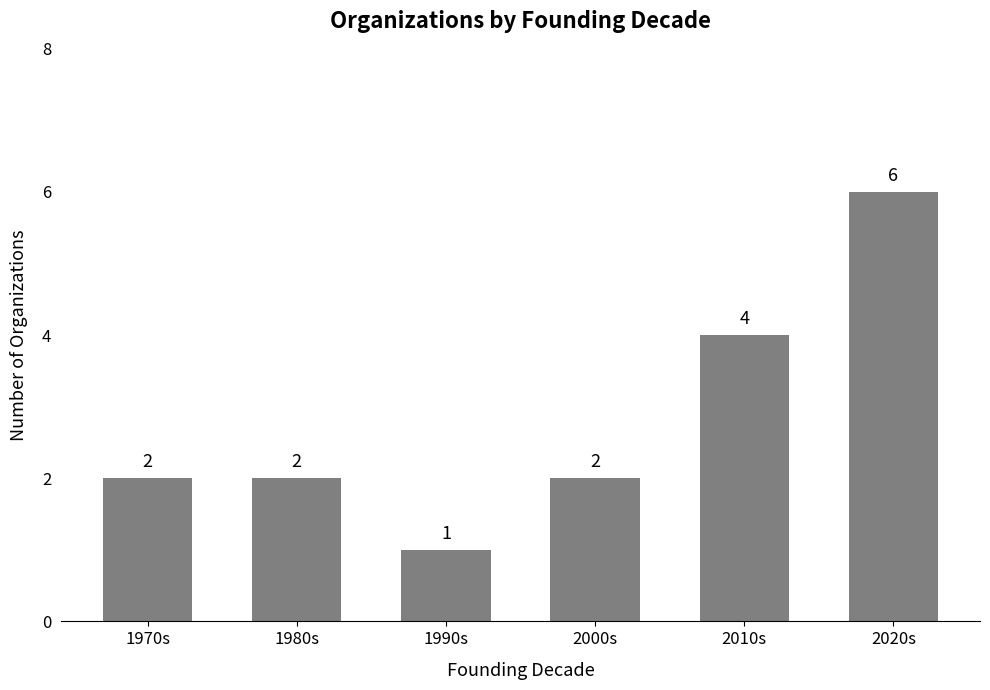

What is the value of the 2nd bar from the left?

2